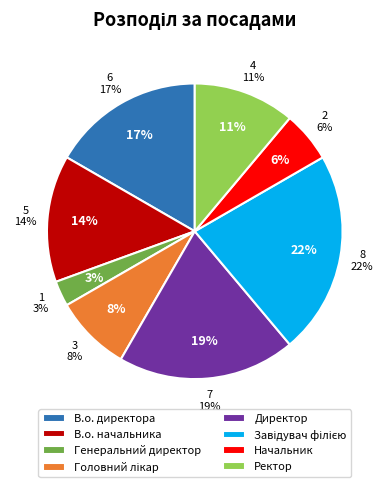

How much of the chart is everything except Директор?

80.6%